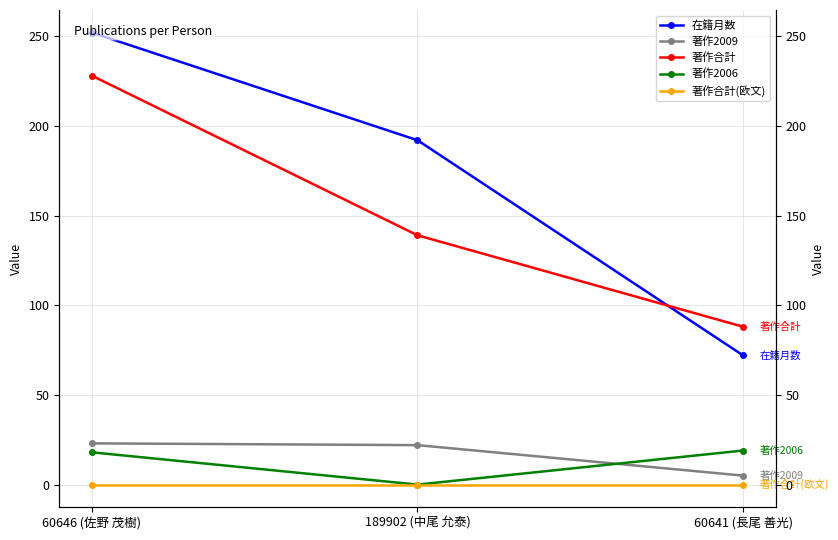

Is this an area chart (filled region under the line)?

No